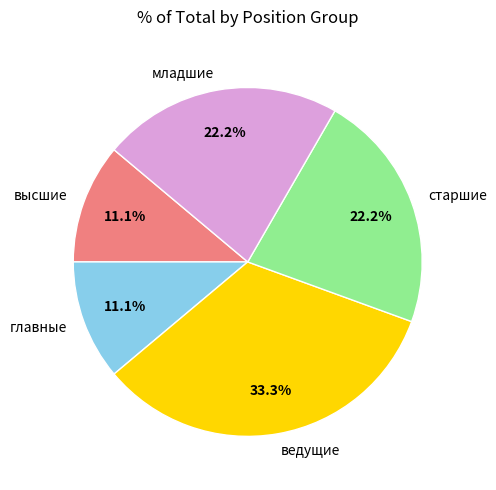

What percentage do ведущие and старшие together represent?

55.6%